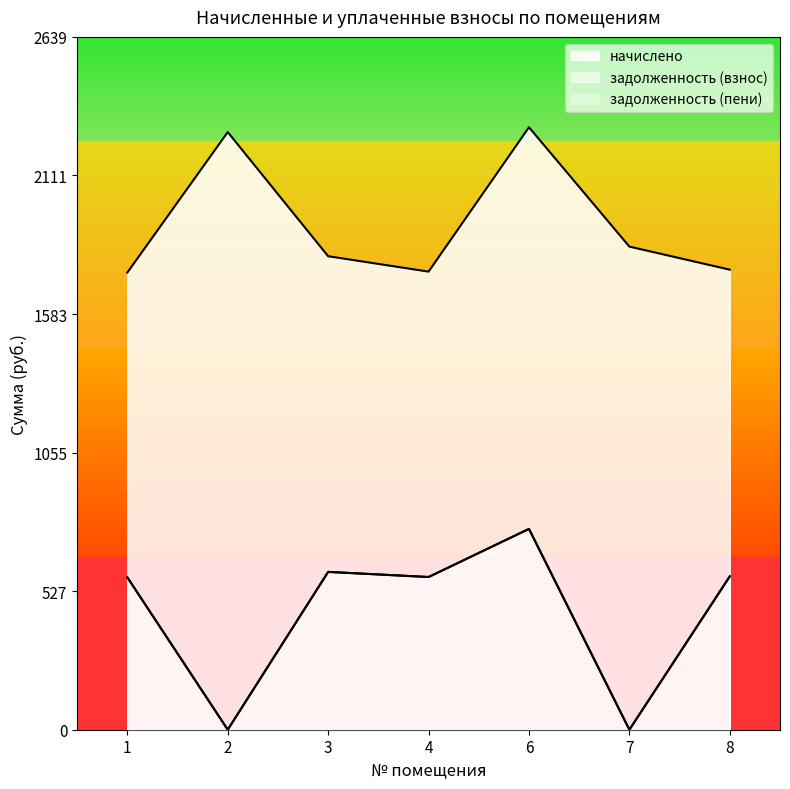

At which category is the sum across all series the highest?

6